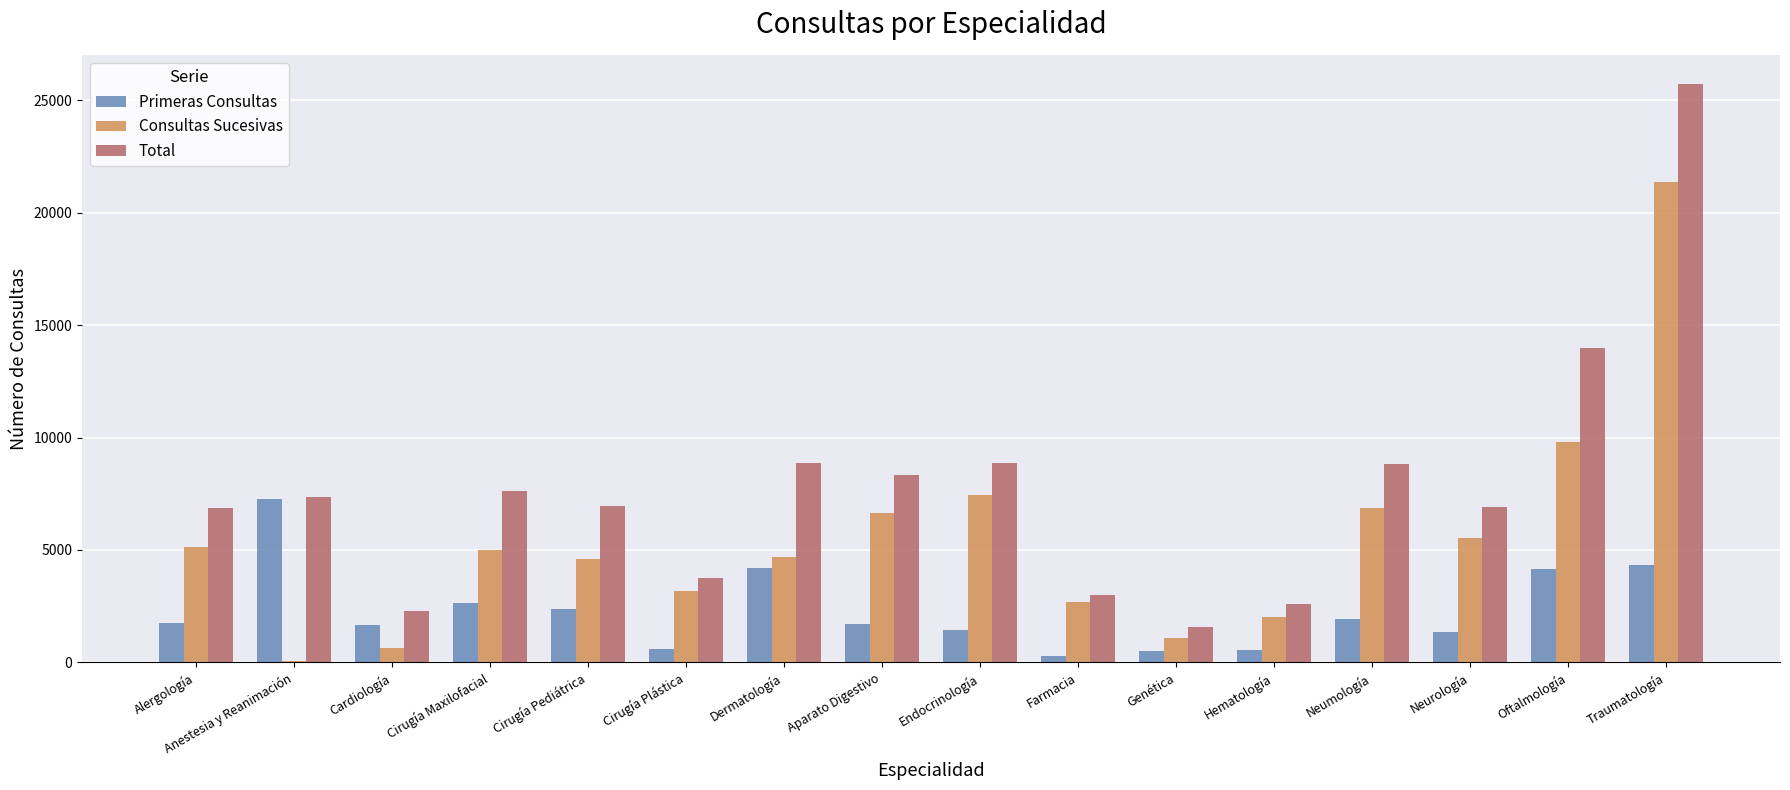

What is the total value across all series at Cirugía Maxilofacial?

15248